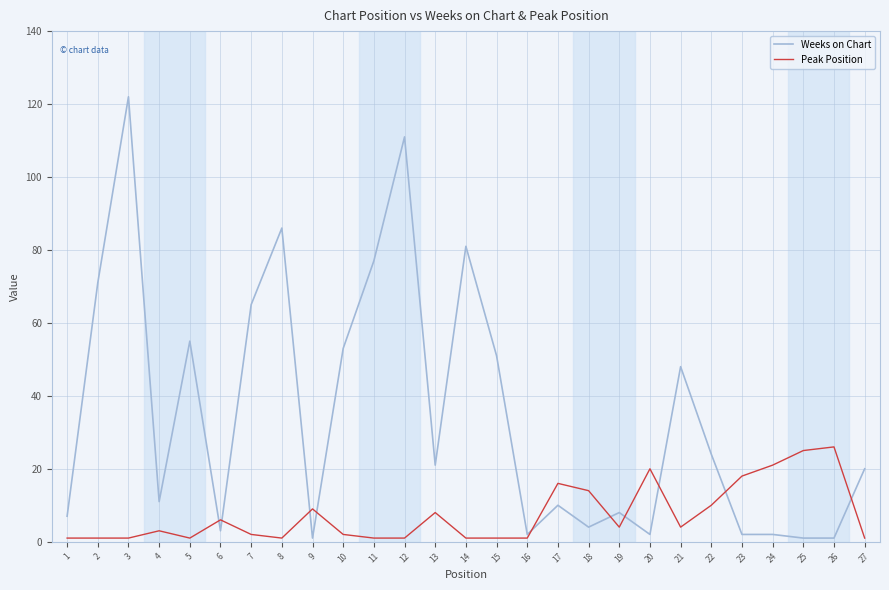

Is it true that Peak Position equals 26 at 26?

True